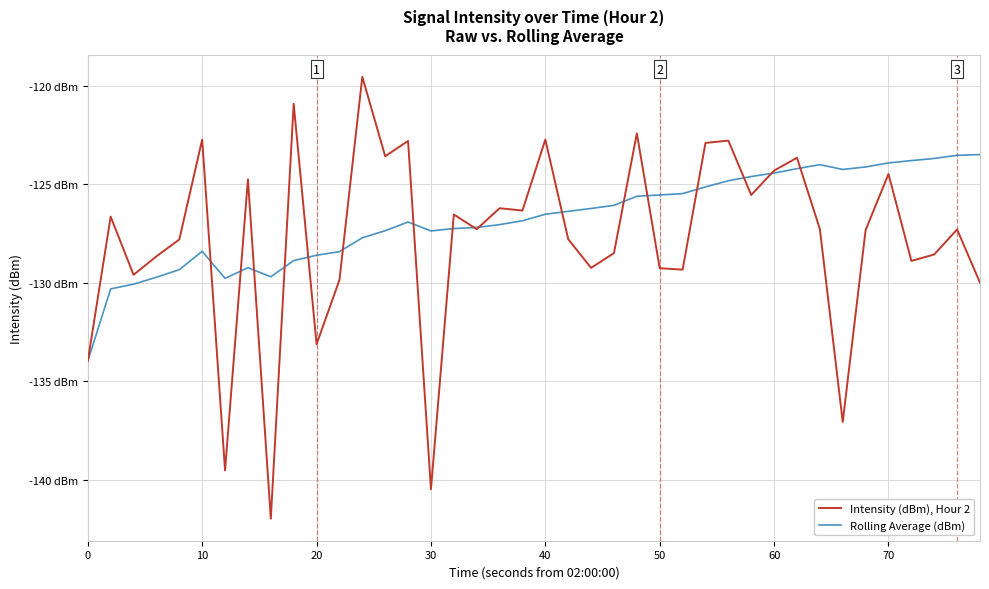

In Intensity (dBm), Hour 2, how many points are lower than both neighbors (excluding endpoints)?

13